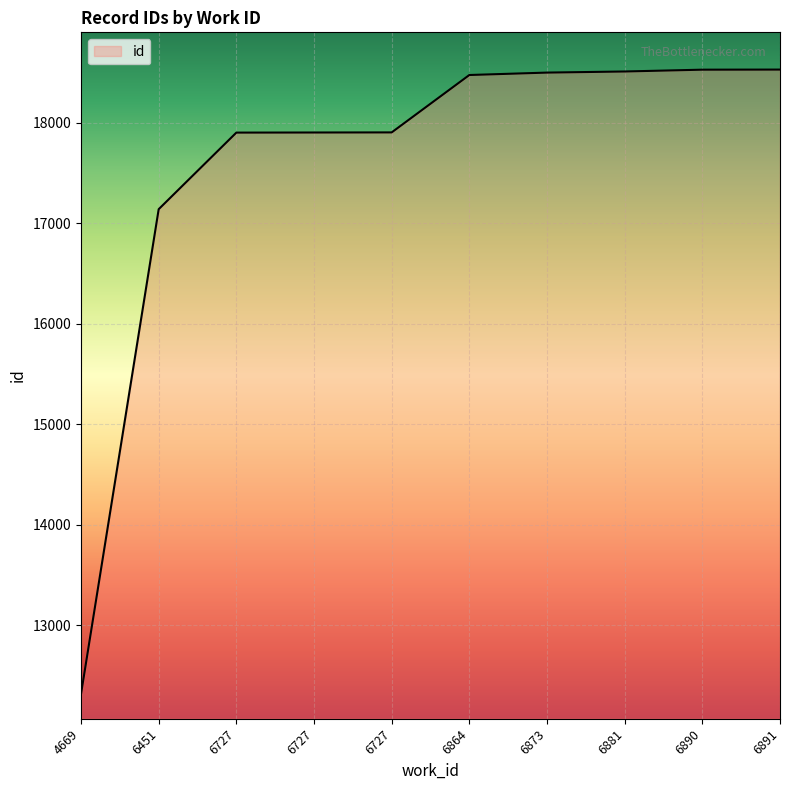

What is the difference between the second highest and minimum values?

6211